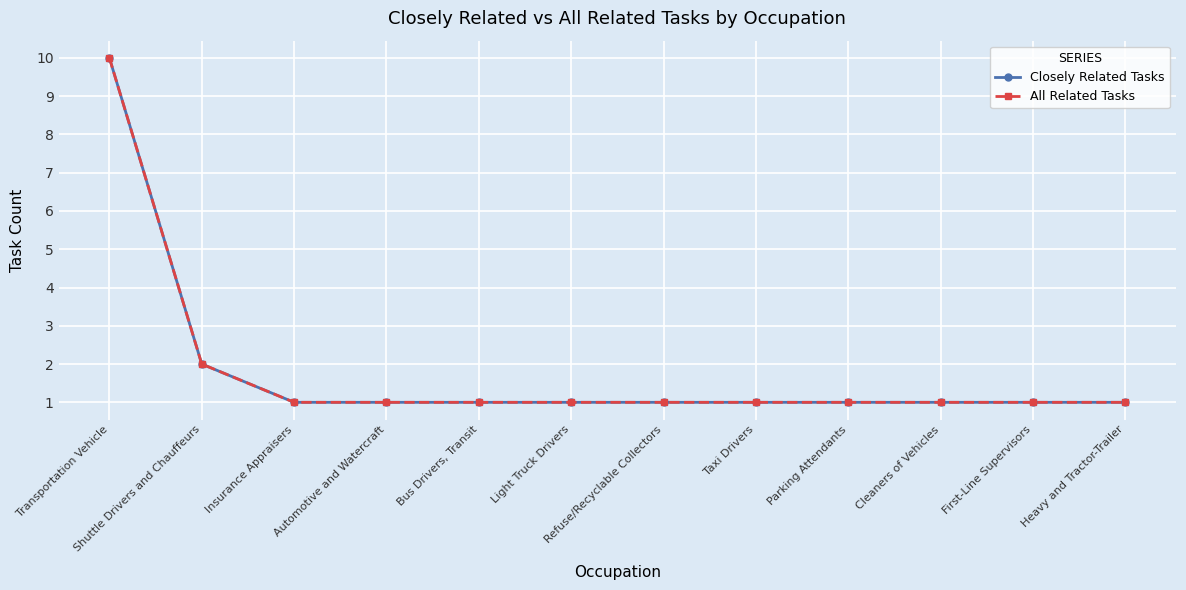

Does the chart have visible grid lines?

Yes